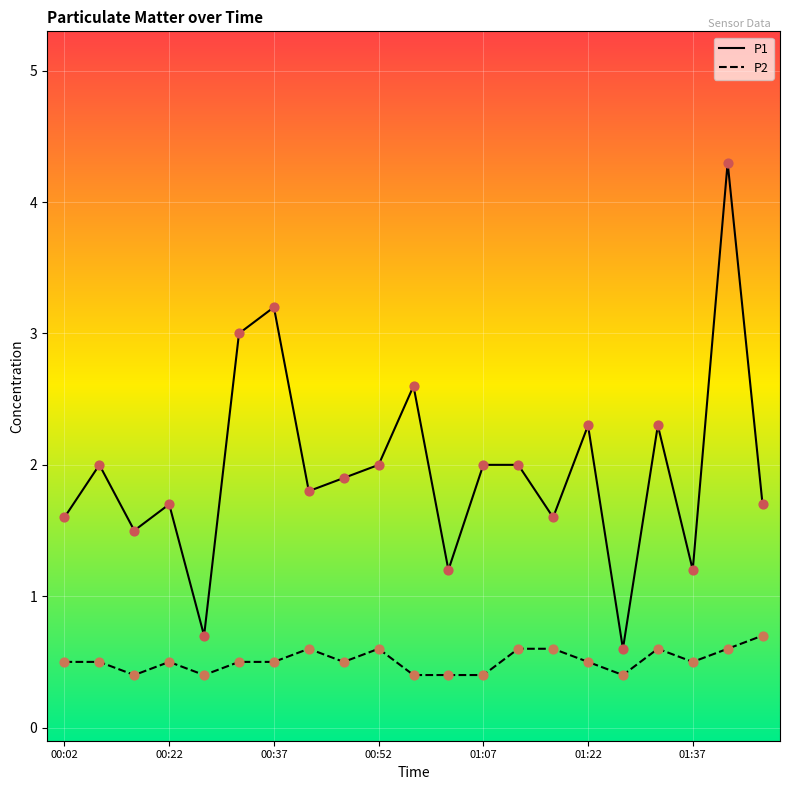

What are all the series names shown in the legend?

P1, P2